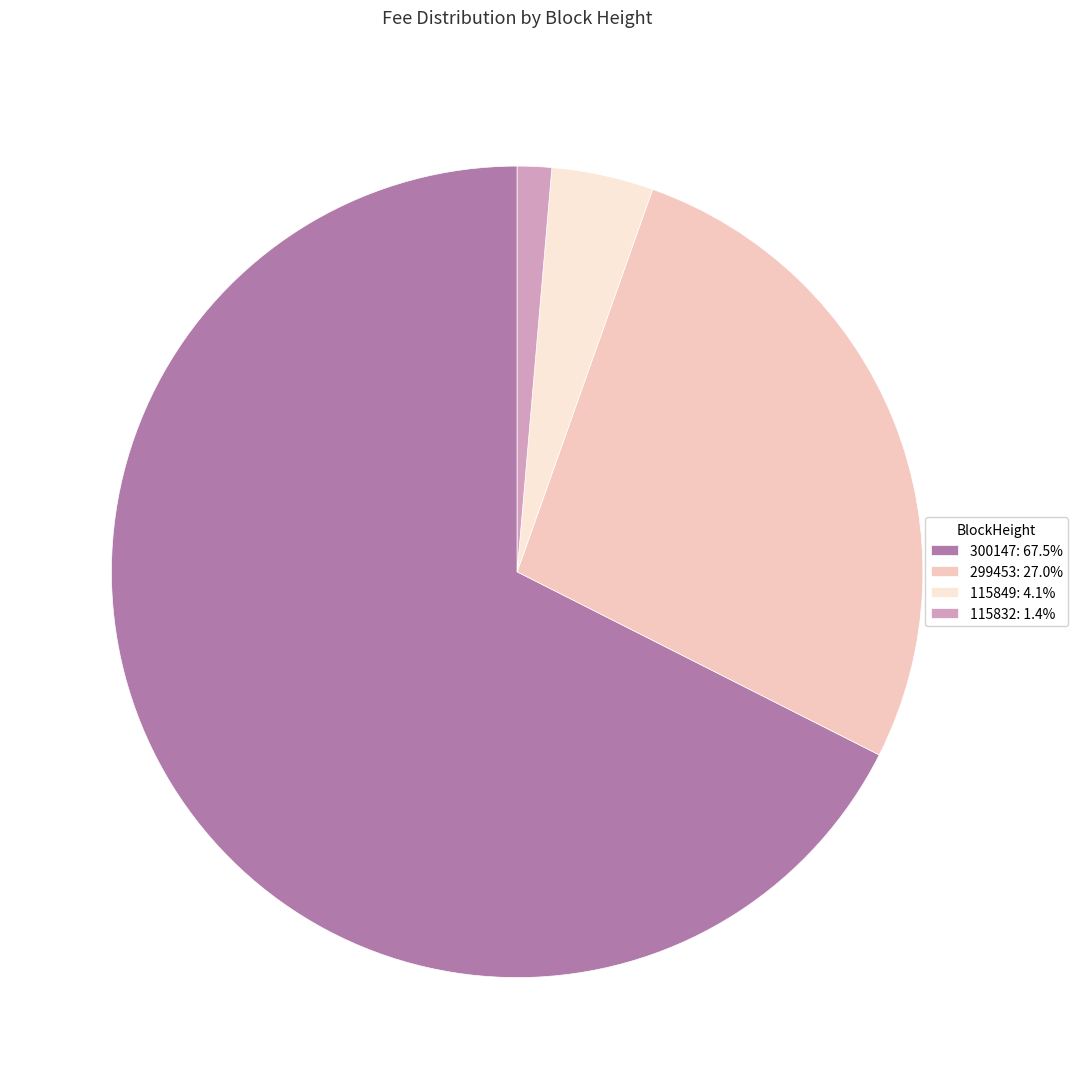

Which category has the biggest portion of the pie?

300147